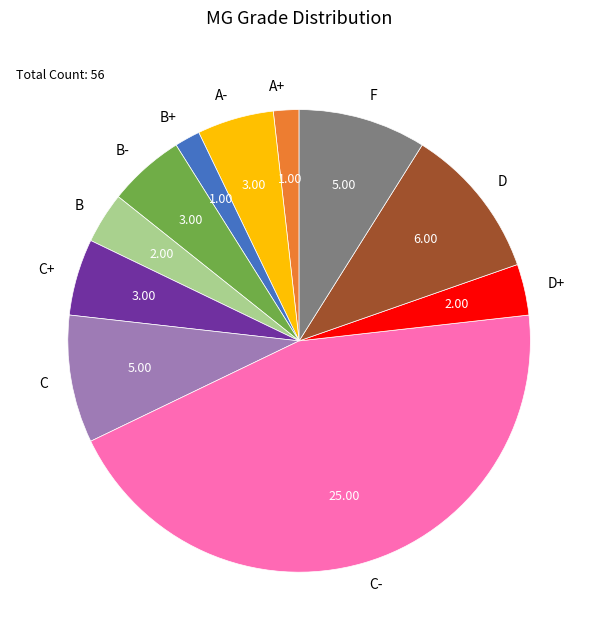

Do D+ and A- together represent more than half of the pie?

No